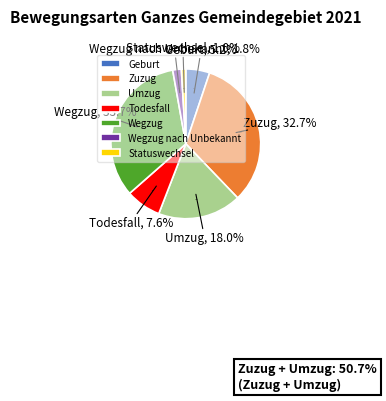

To the nearest percent, what percentage of the pie is Statuswechsel?

1%